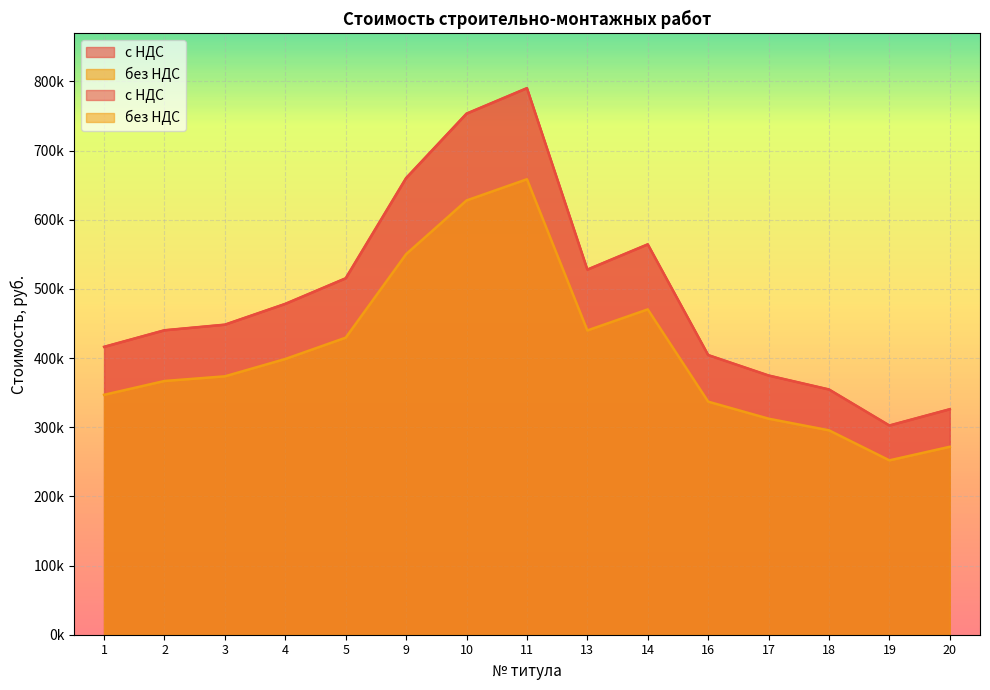

Rank the series at 19 from highest to lowest value.

с НДС, без НДС